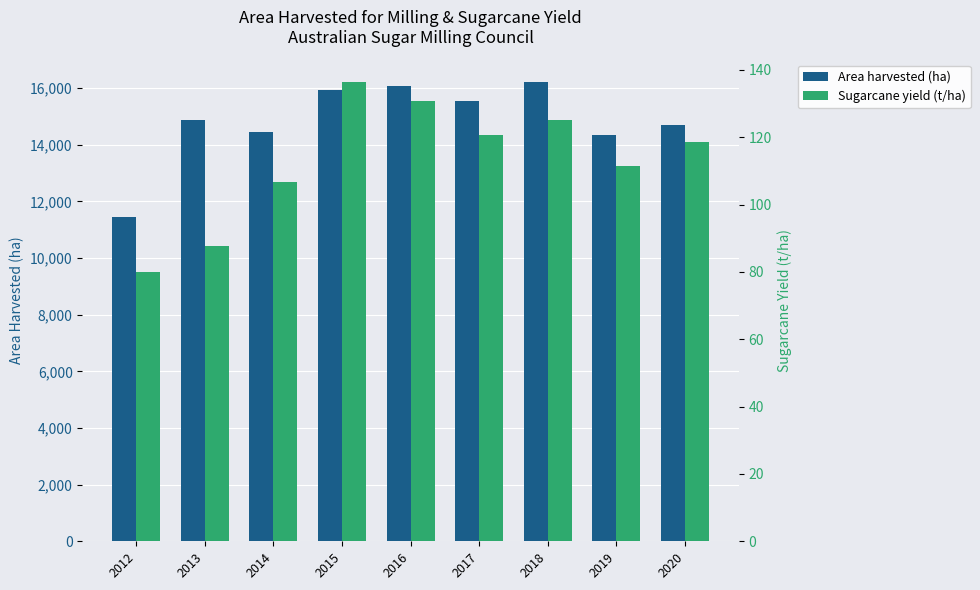

What is the minimum value for Sugarcane yield (t/ha)?

79.9